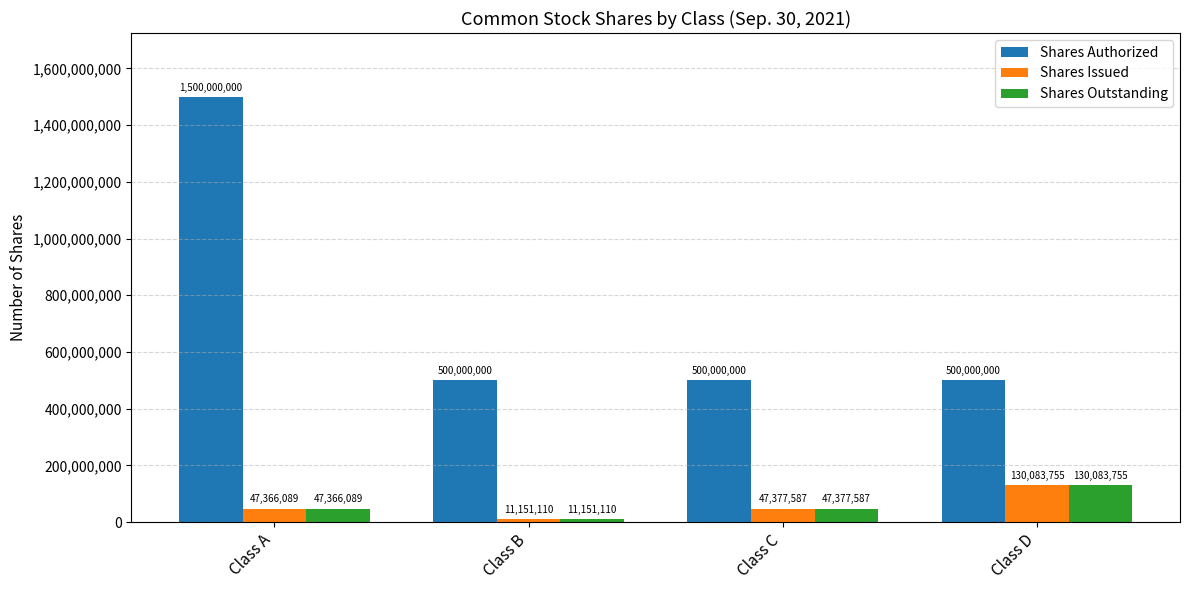

List the labels in order of Shares Issued value, smallest first.

Class B, Class A, Class C, Class D